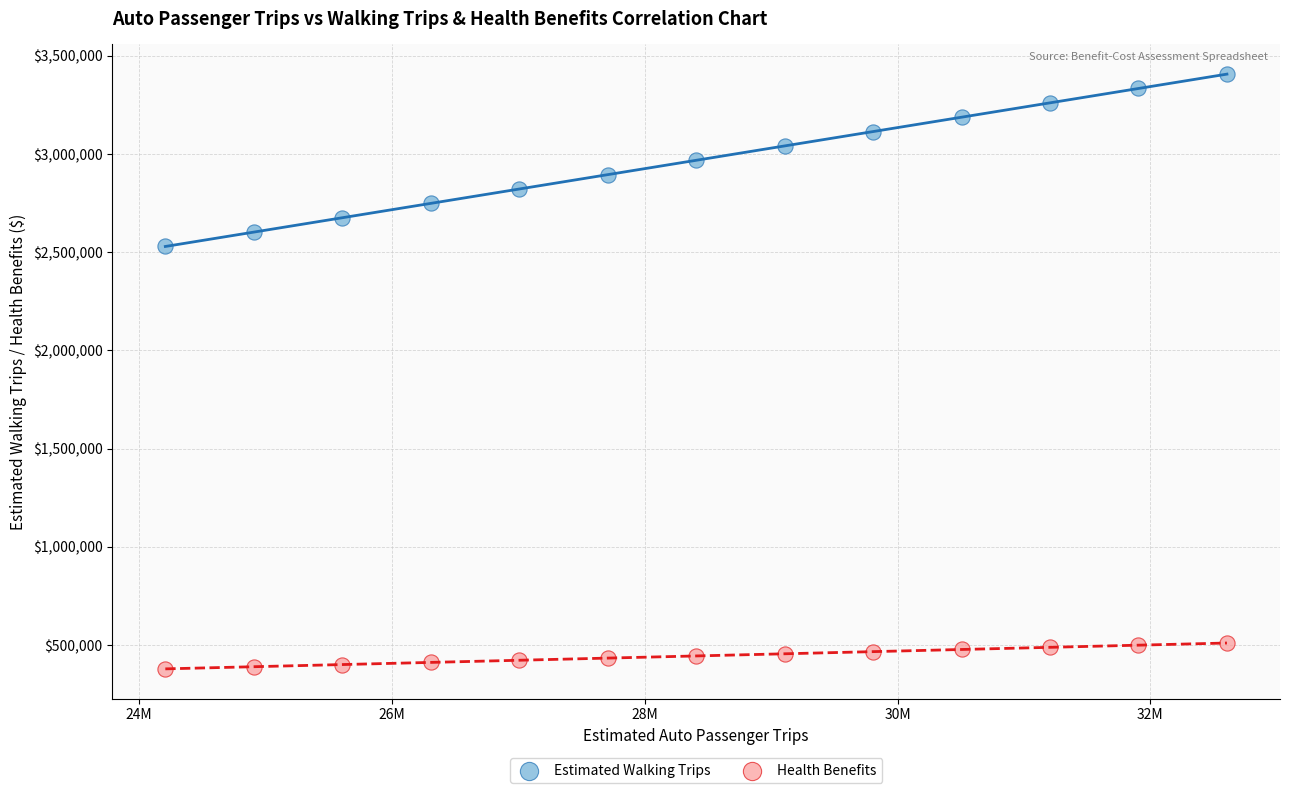

Across all series, what Y value is closest to 1892942?

2529292.7